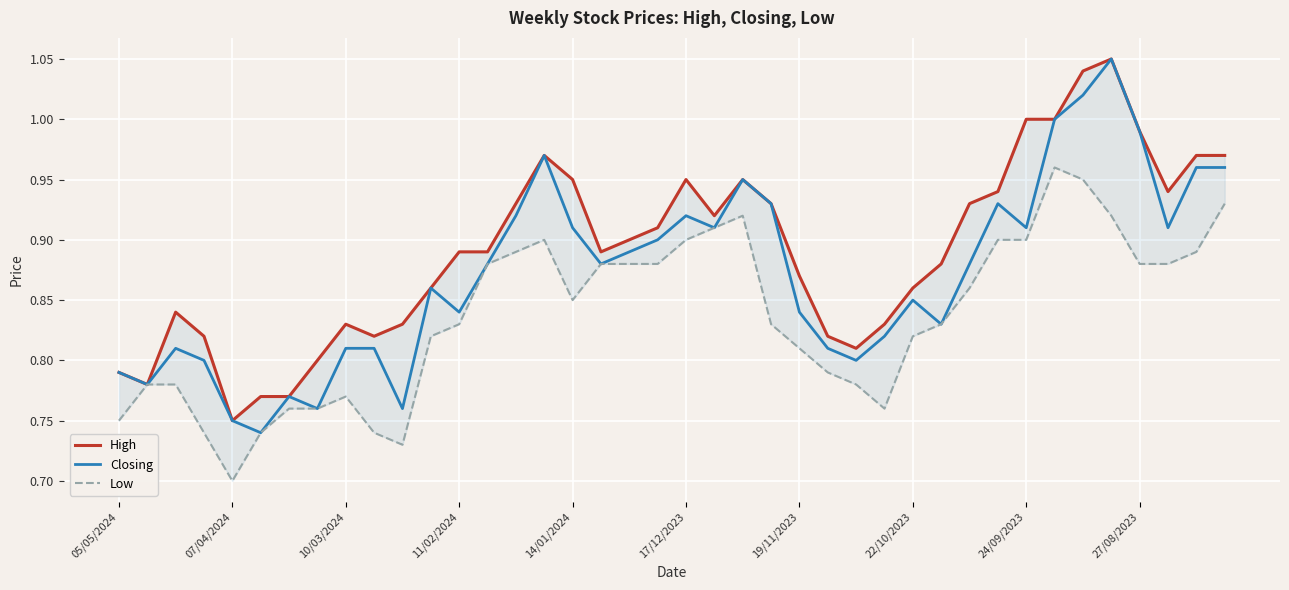

What is the average value of the Closing series?

0.9